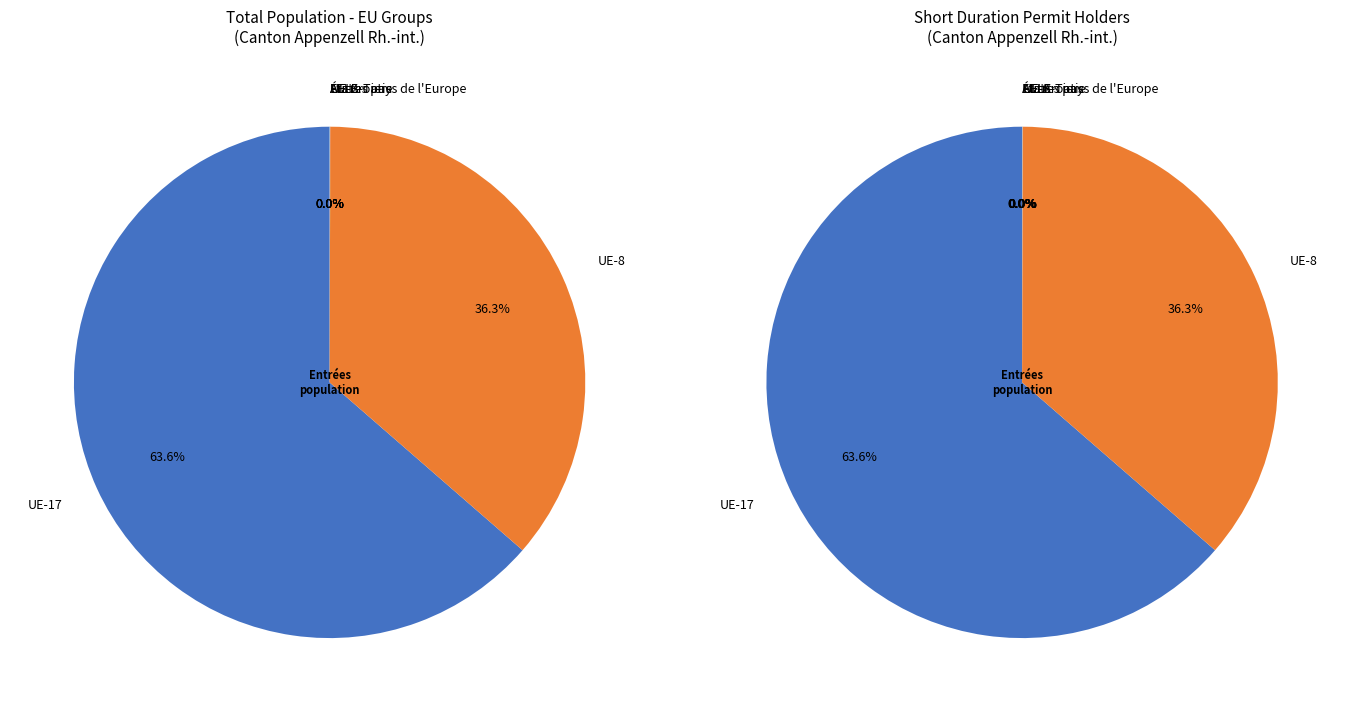

The UE-8 slice represents 44% of the pie. True or false?

False